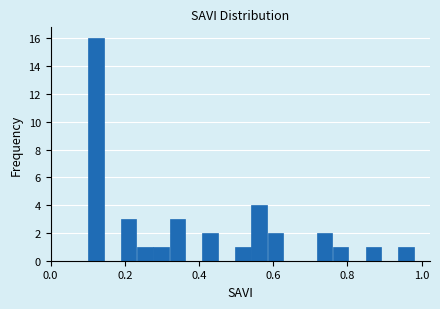

Around what value on the x-axis is the tallest bar? Give the approximate position of its centre, as read against the axis.

0.12